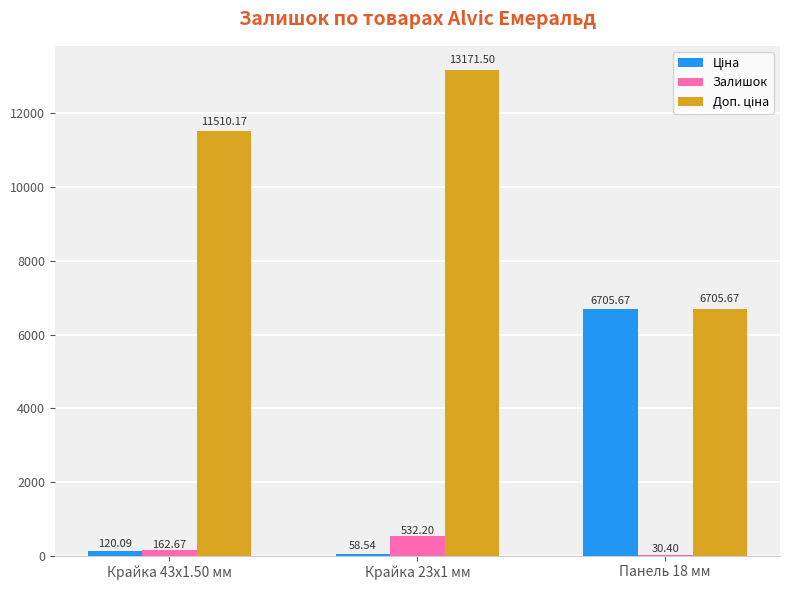

What is the sum of all Залишок values?

725.3